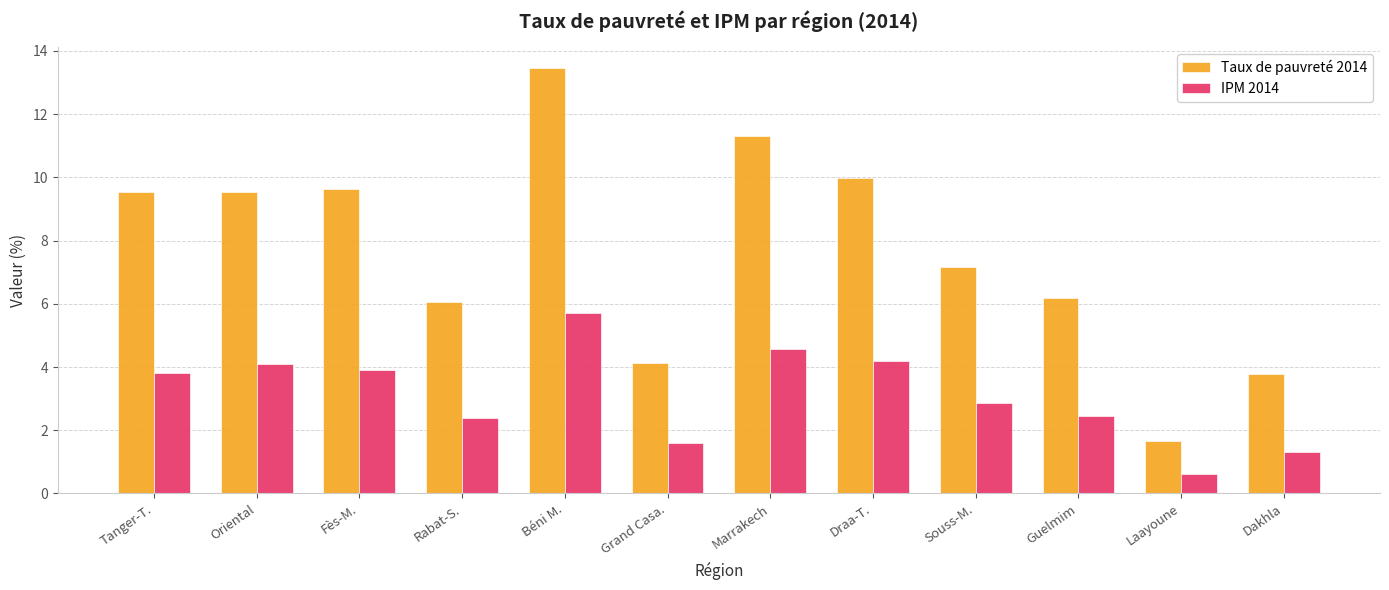

Reading left to right, extract all data points from this chart.

Taux de pauvreté 2014: 9.5	9.5	9.6	6.1	13.4	4.1	11.3	10.0	7.2	6.2	1.7	3.8
IPM 2014: 3.8	4.1	3.9	2.4	5.7	1.6	4.6	4.2	2.8	2.4	0.6	1.3